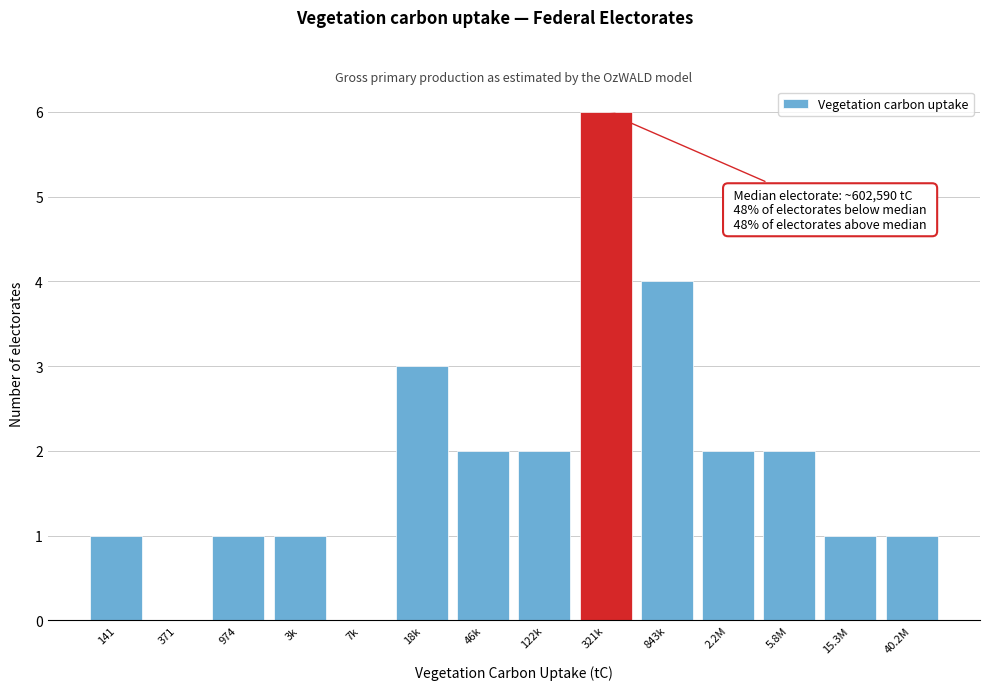

Reading left to right, extract all data points from this chart.

141=1	371=0	974=1	3k=1	7k=0	18k=3	46k=2	122k=2	321k=6	843k=4	2.2M=2	5.8M=2	15.3M=1	40.2M=1